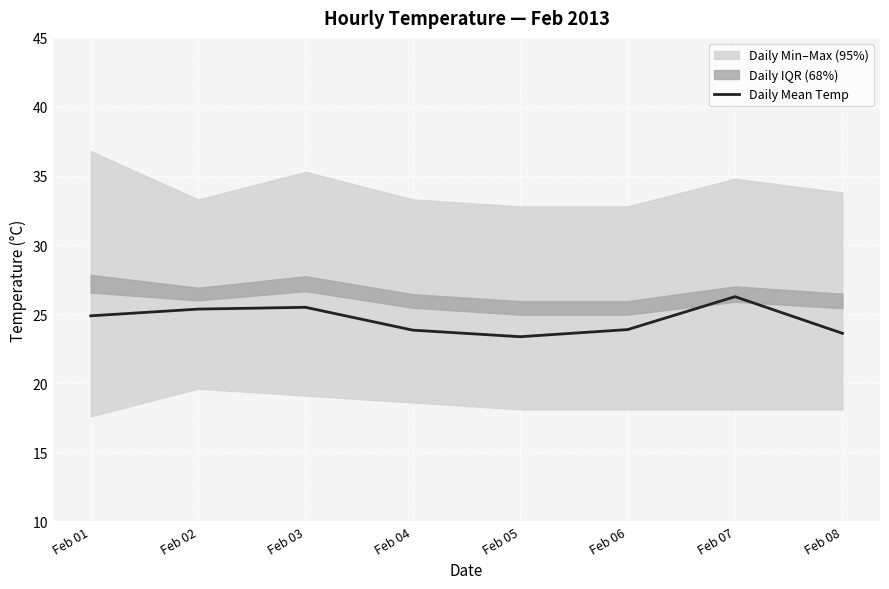

List the labels in order of value, smallest first.

Feb 05, Feb 08, Feb 04, Feb 06, Feb 01, Feb 02, Feb 03, Feb 07